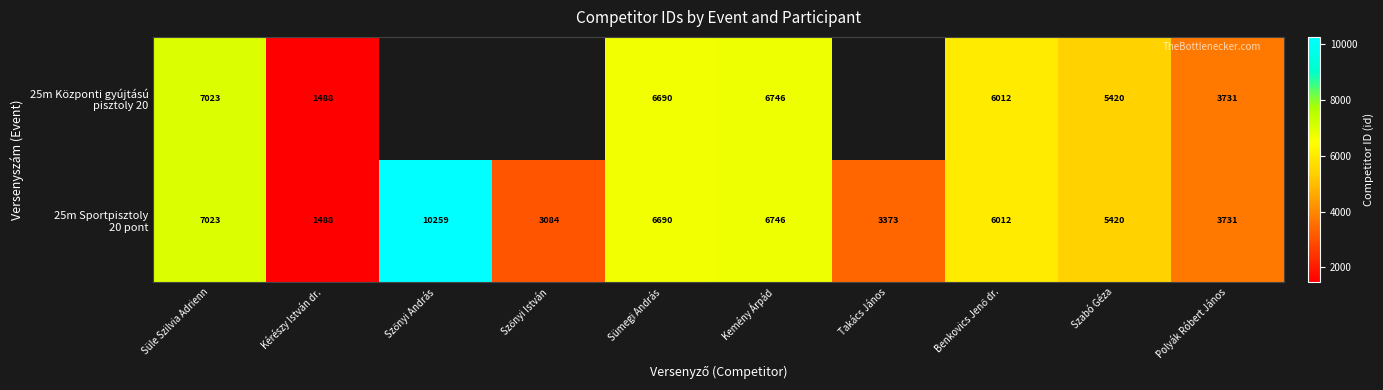

At which label does 25m Sportpisztoly 20 pont reach its minimum?

Kérészy István dr.